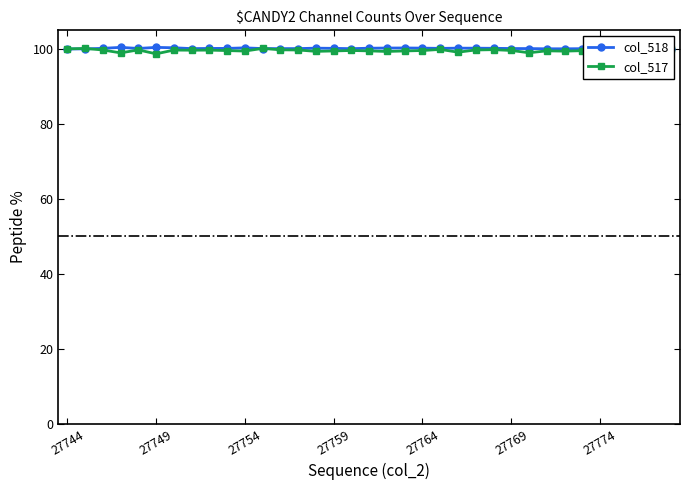

What is the sum of all col_517 values?

3487.7